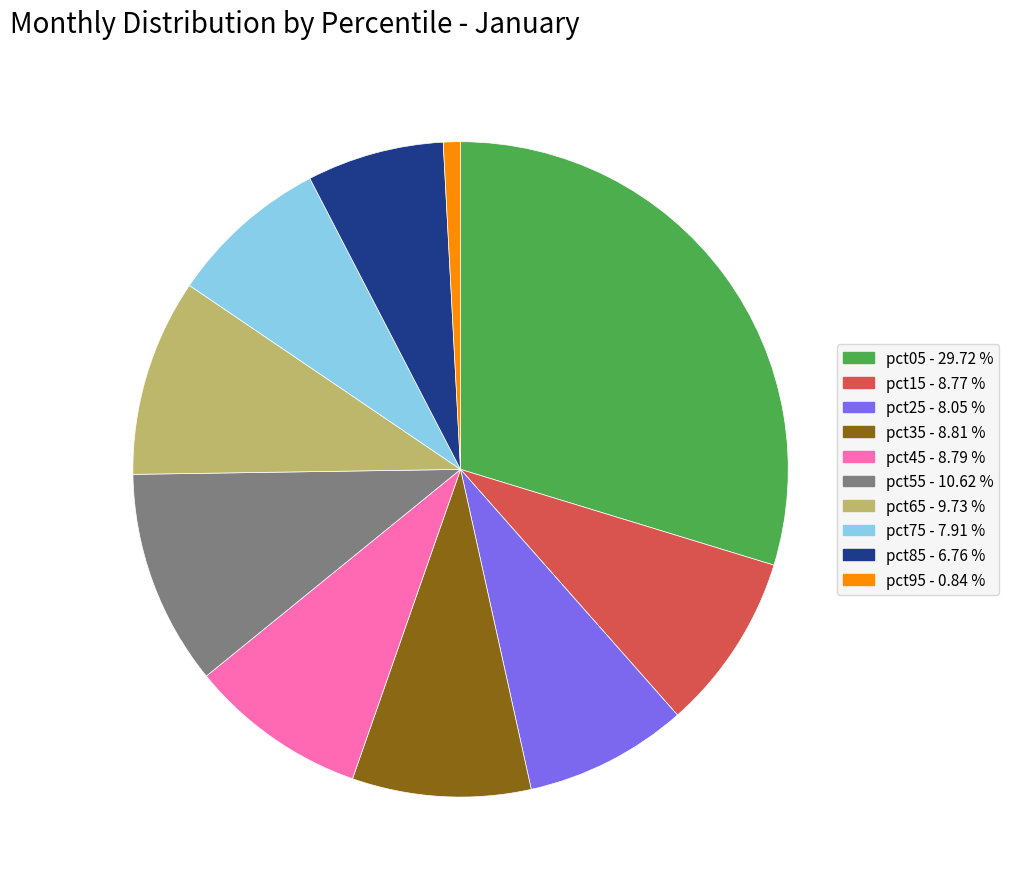

Is it true that pct05 is 41% of the pie?

False